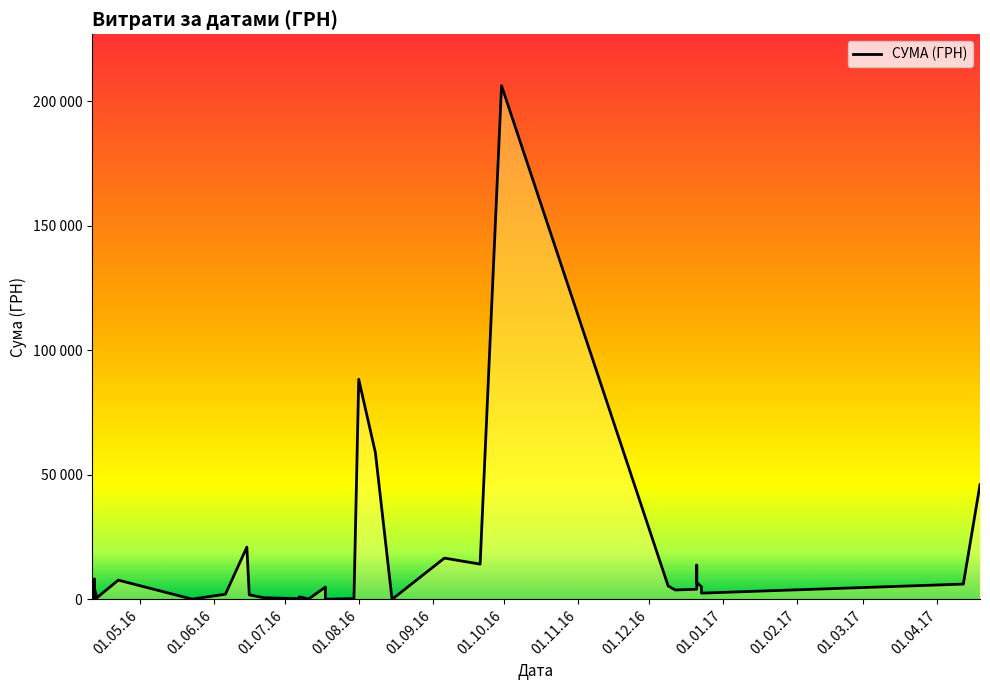

True or false: the data has more than 2 interior local peaks.

True